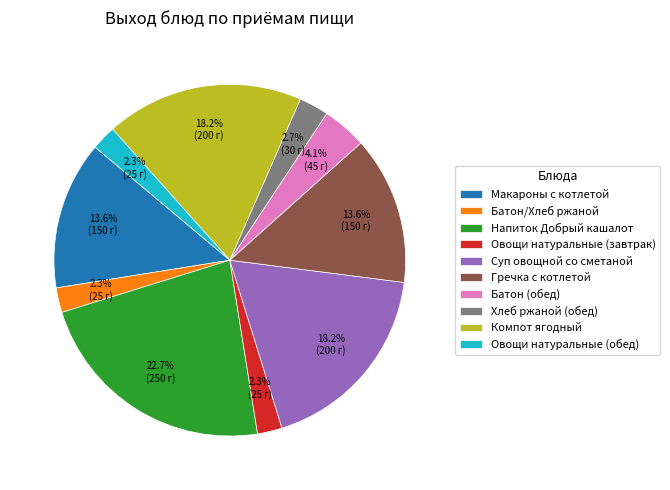

How many segments does this pie chart have?

10